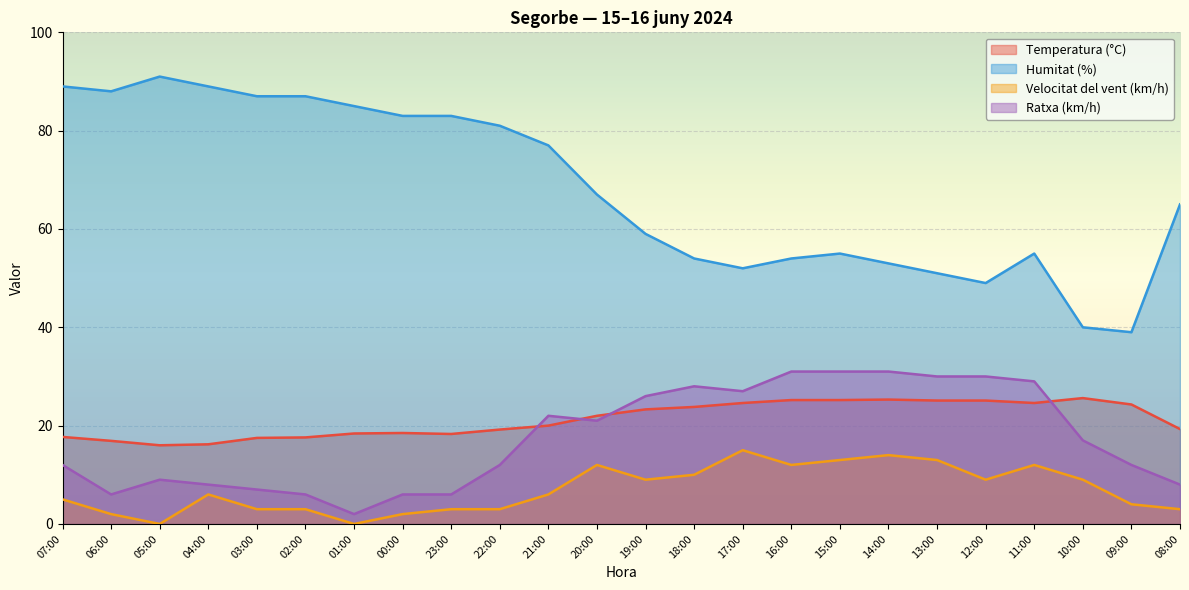

True or false: Humitat (%) and Temperatura (°C) cross at least once.

False